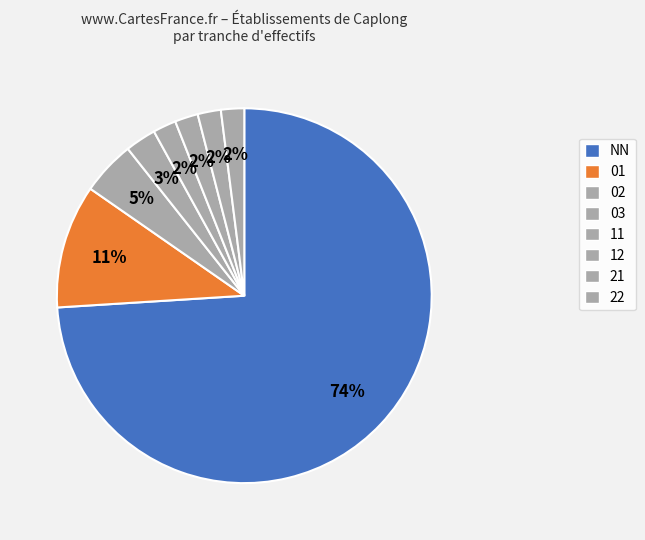

What is the total percentage of 02 and 01?

15.3%